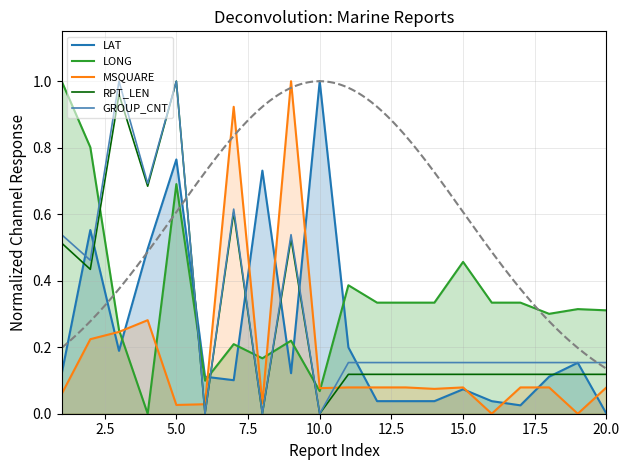

Which series ends up on top after the final intersection of RPT_LEN and LONG?

LONG